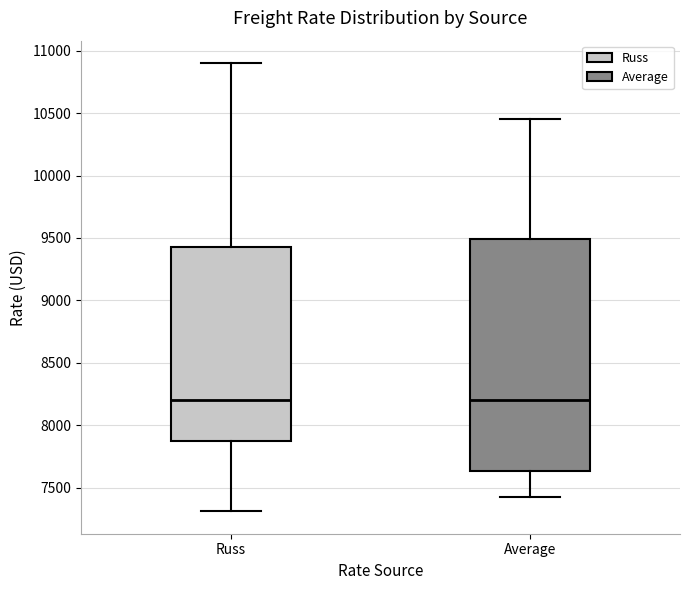

Where does the upper whisker of the box for Average end on the y-axis? The values are not printed on the chart, so give them approximately, as read against the axis.

10450